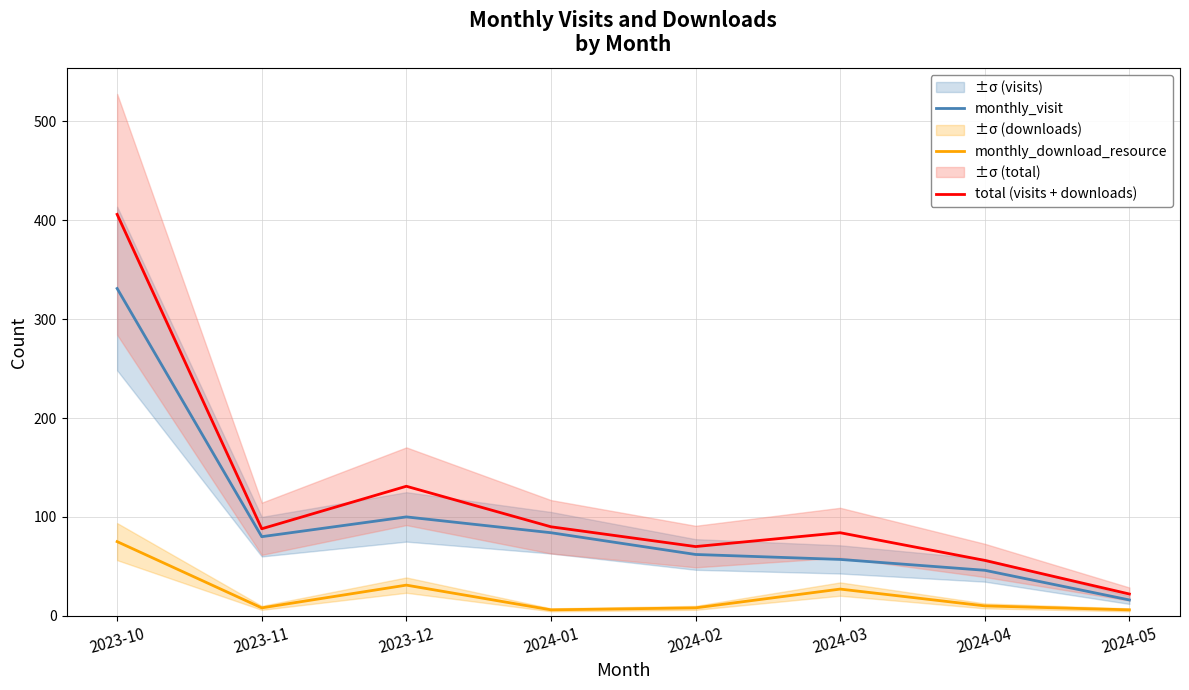

Which series has the largest total across all categories?

total (visits + downloads)